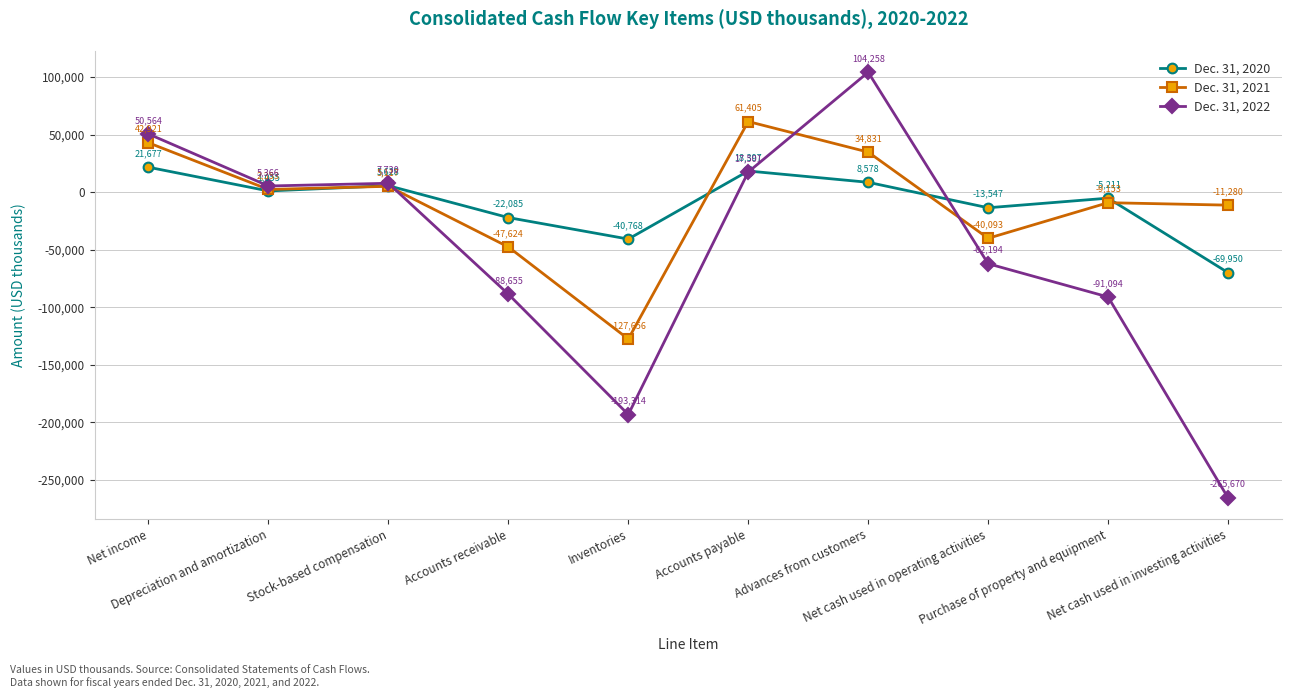

Is the value of Dec. 31, 2022 at Advances from customers greater than the value of Dec. 31, 2021 at Purchase of property and equipment?

Yes